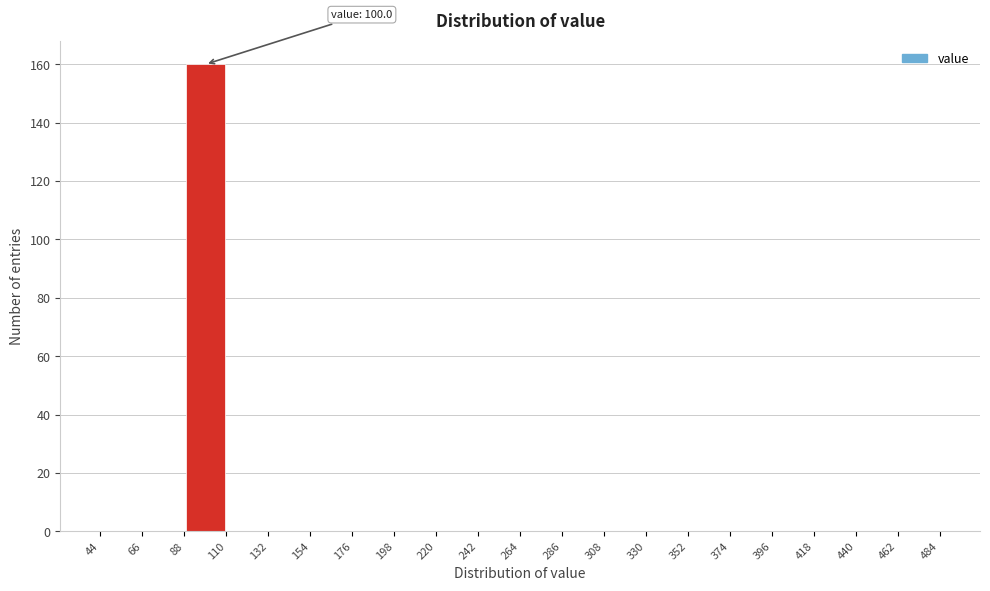

Over which range of the x-axis is the bar tallest?

88 to 110